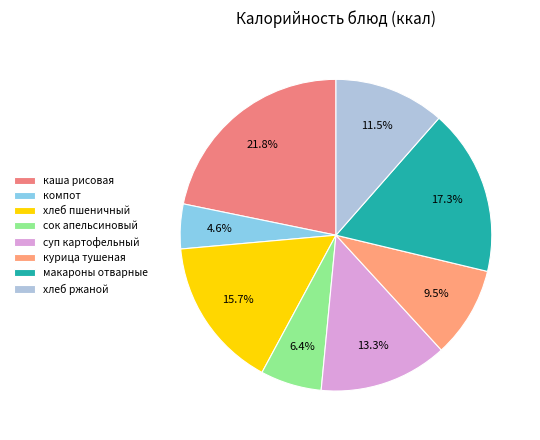

Which has a higher value, сок апельсиновый or суп картофельный?

суп картофельный